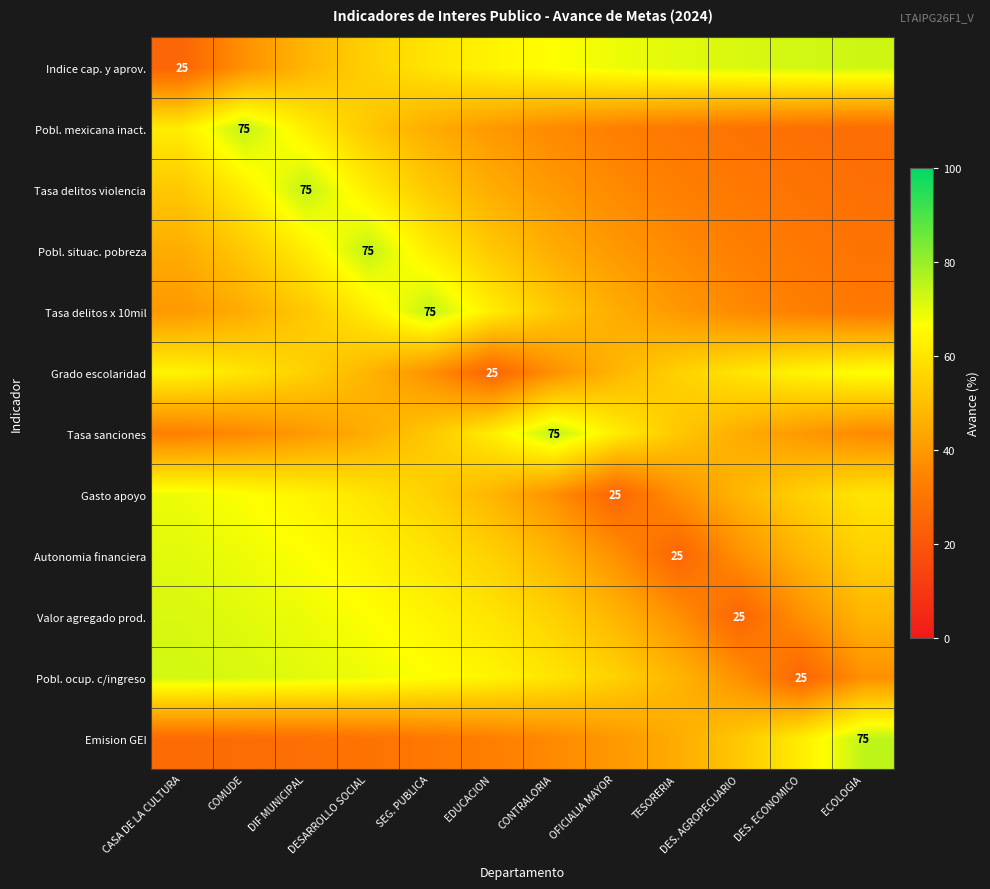

Is it true that Indice cap. y aprov. equals 15.6 at CASA DE LA CULTURA?

False